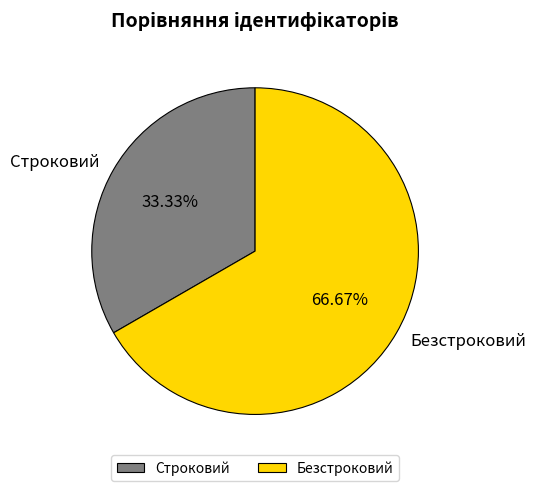

To the nearest percent, what is the combined percentage of Строковий and Безстроковий?

100%